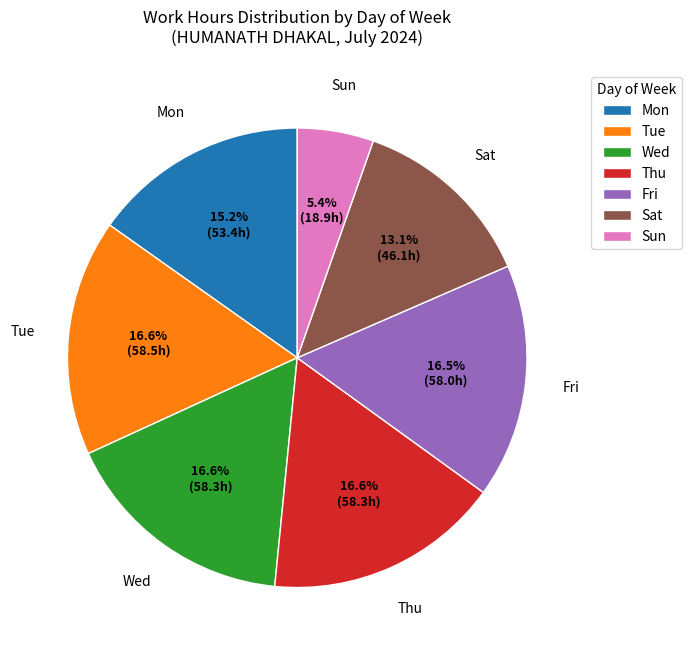

How much of the chart is everything except Wed?

83.4%